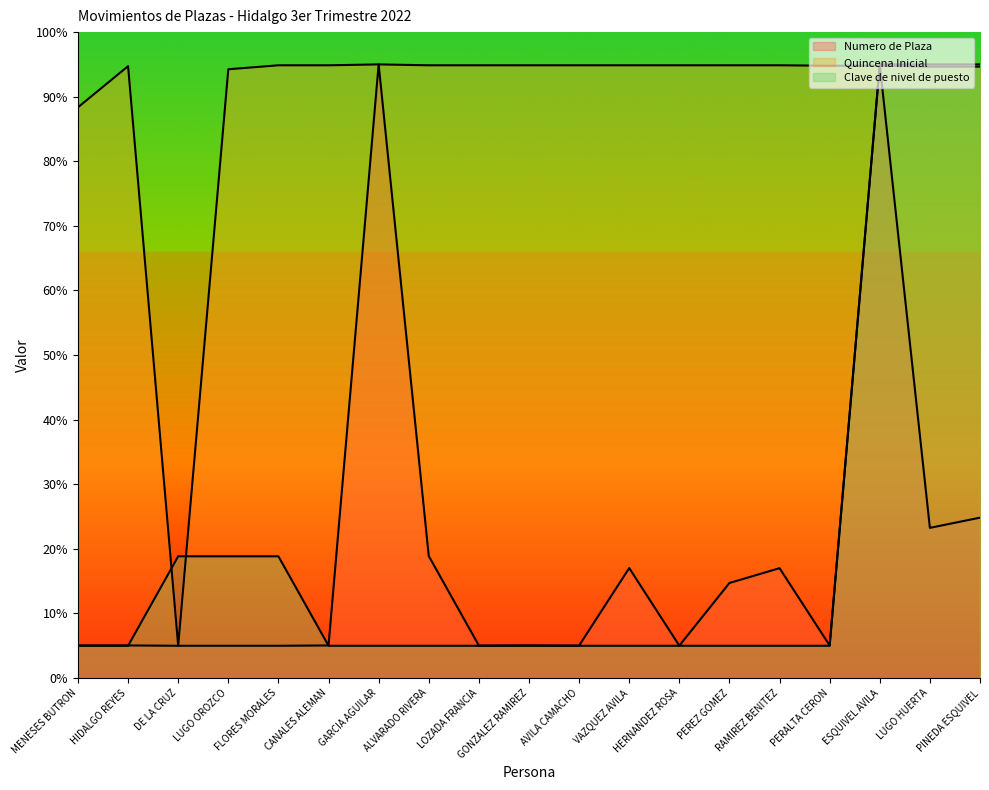

How many times do Clave de nivel de puesto and Quincena Inicial cross each other?

3